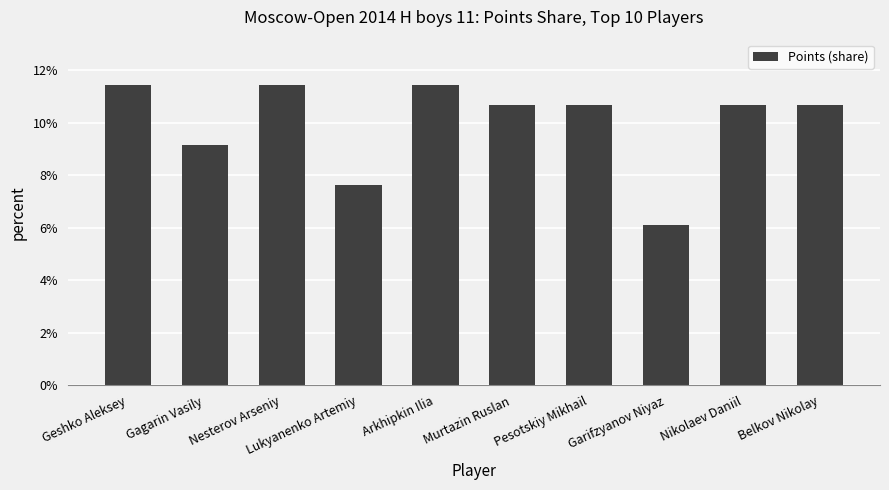

What is the average value?

0.1